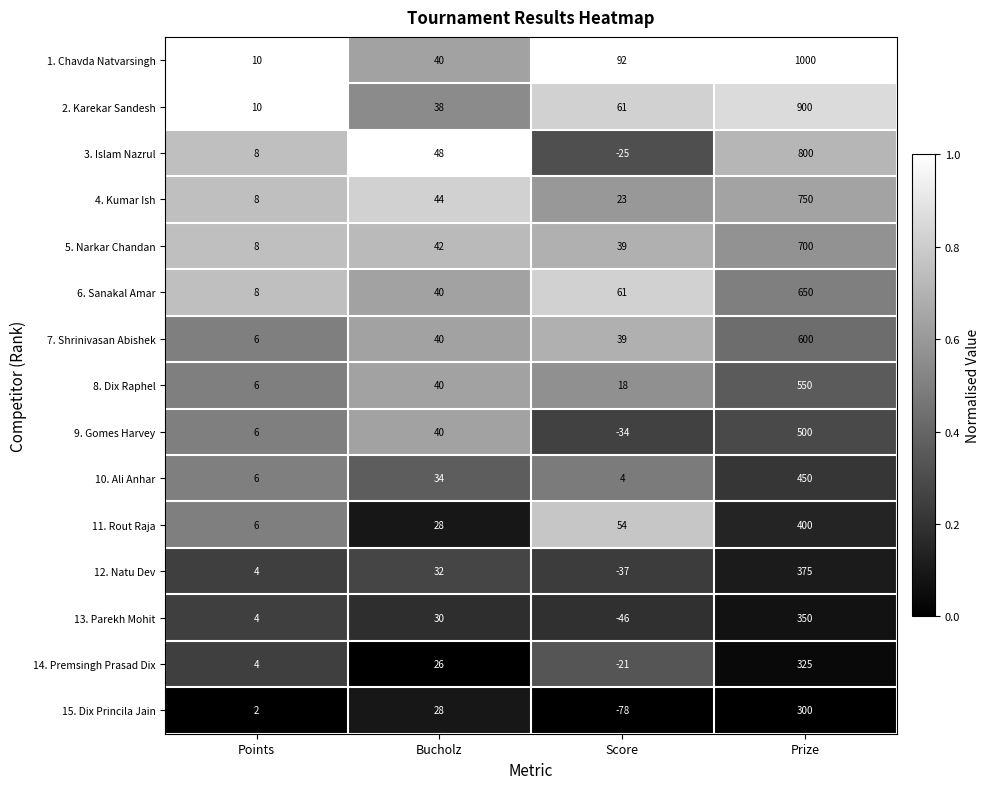

What is the sum of all 2. Karekar Sandesh values?

1009